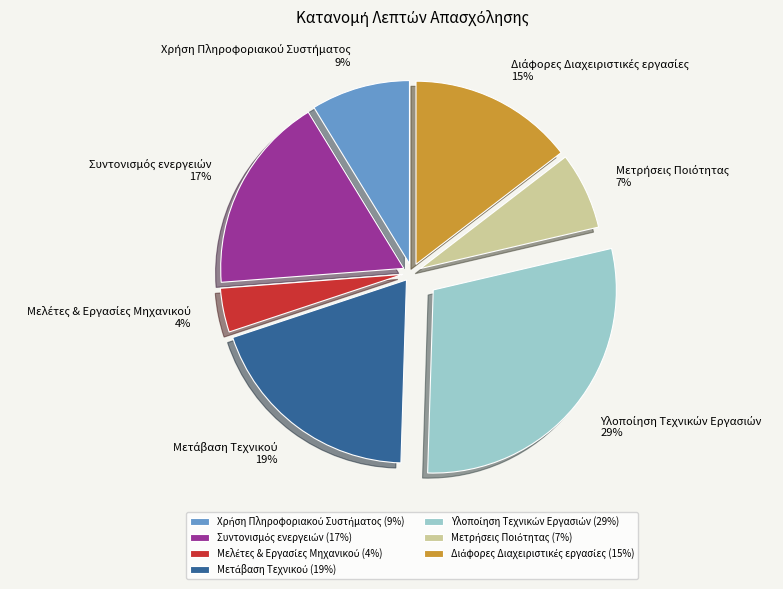

To the nearest percent, what is the average slice percentage?

14%